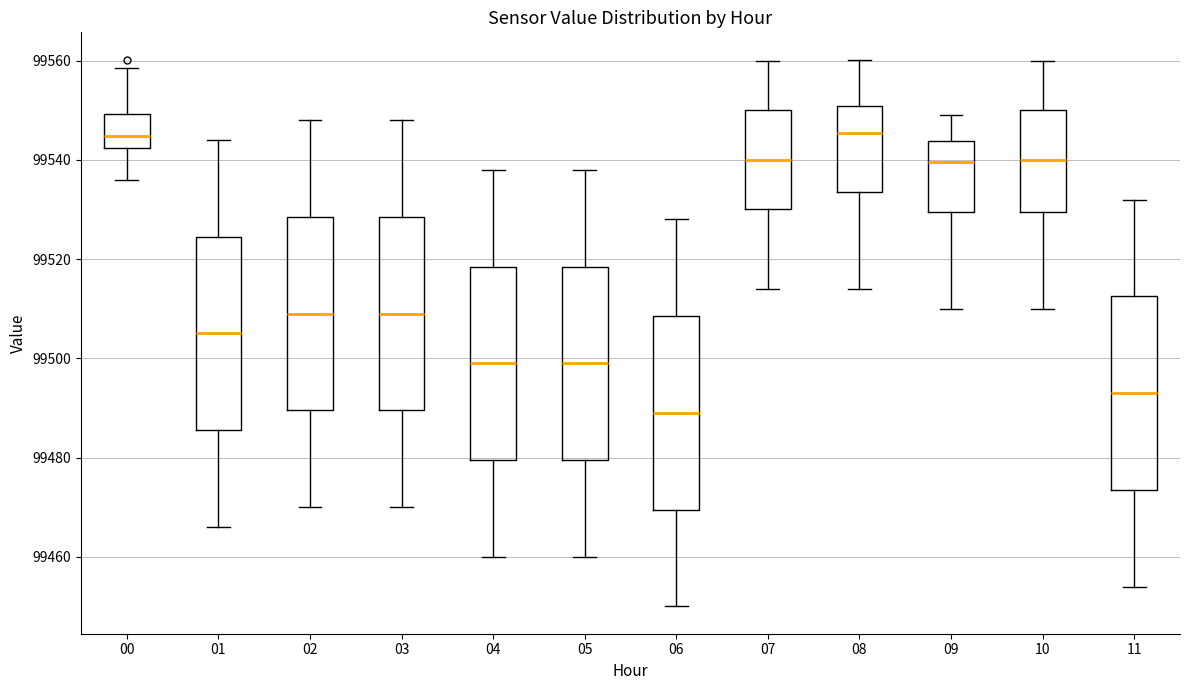

Which box's median line is the lowest?

06